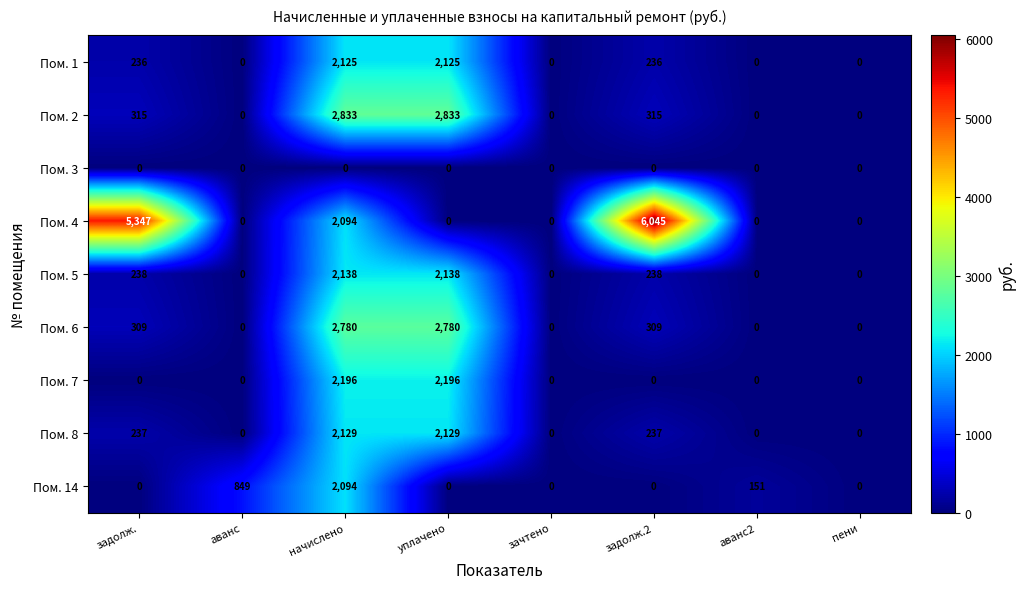

What is the total value across all series at аванс2?

151